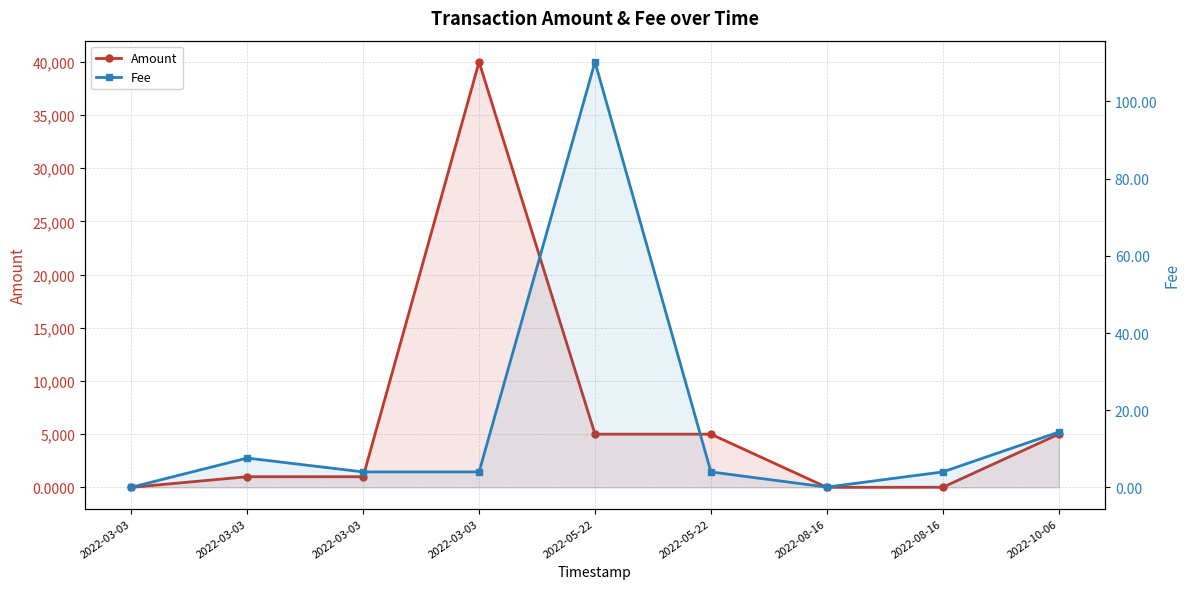

Is it true that Fee equals 0.0 at 2022-03-03?

True